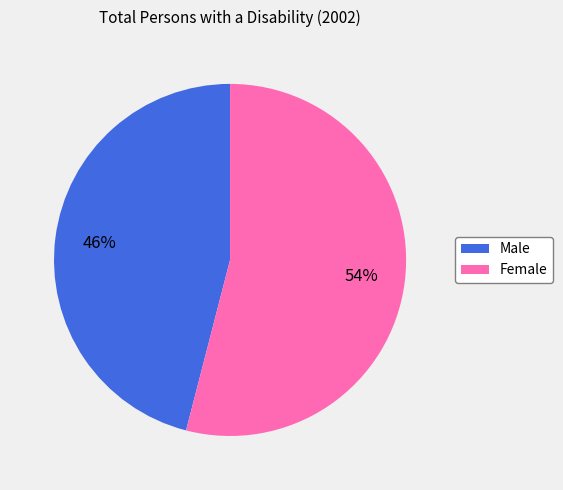

What is the smallest slice in the pie chart?

Male